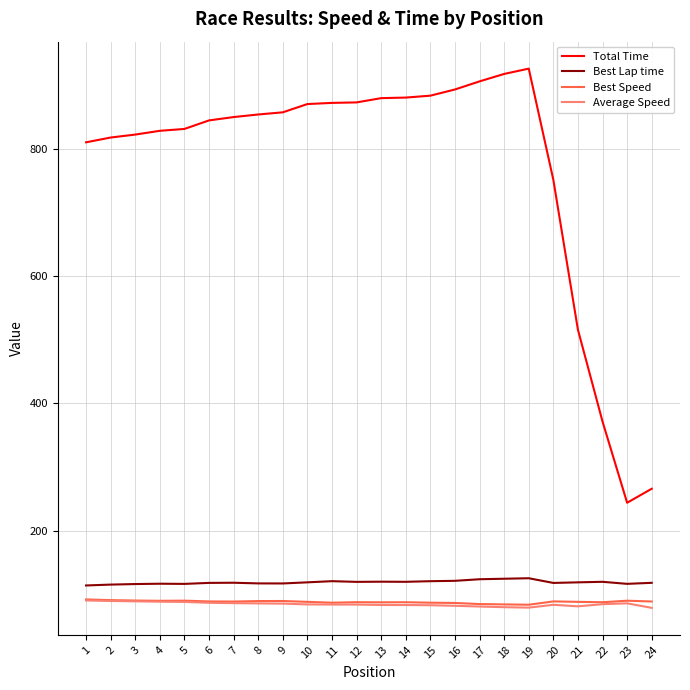

True or false: Total Time and Average Speed cross at least once.

False